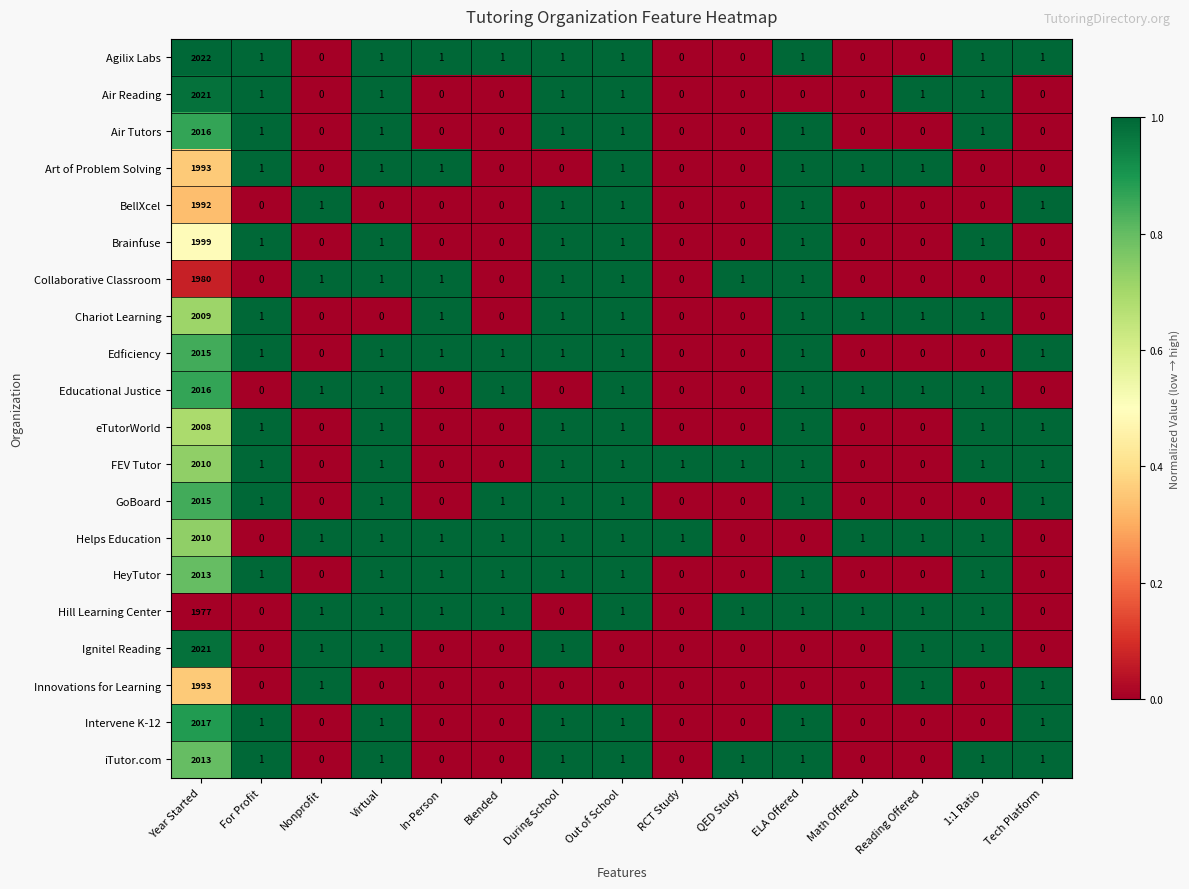

Which series has the largest range (max minus min)?

Agilix Labs